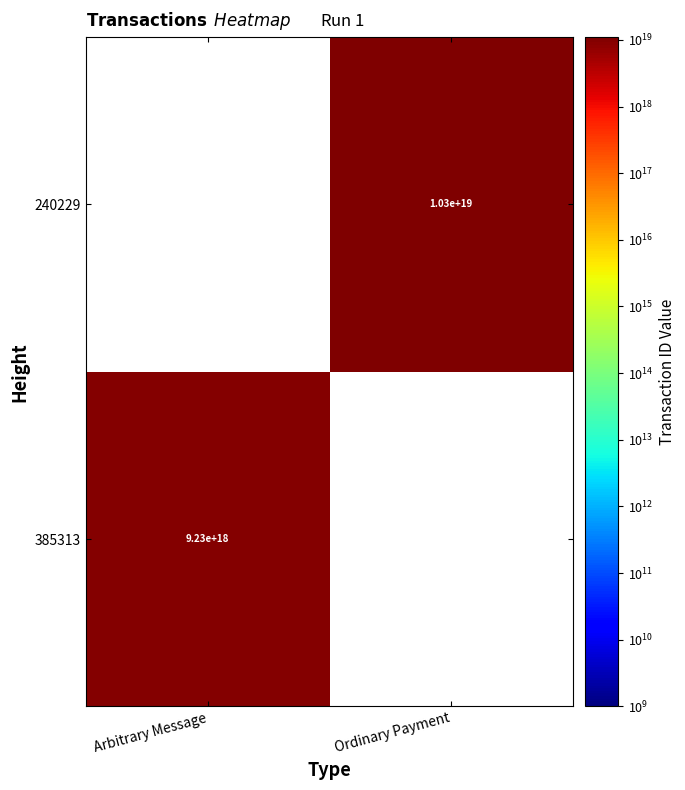

The value of 240229 at Ordinary Payment is 4685180862421222400. True or false?

False